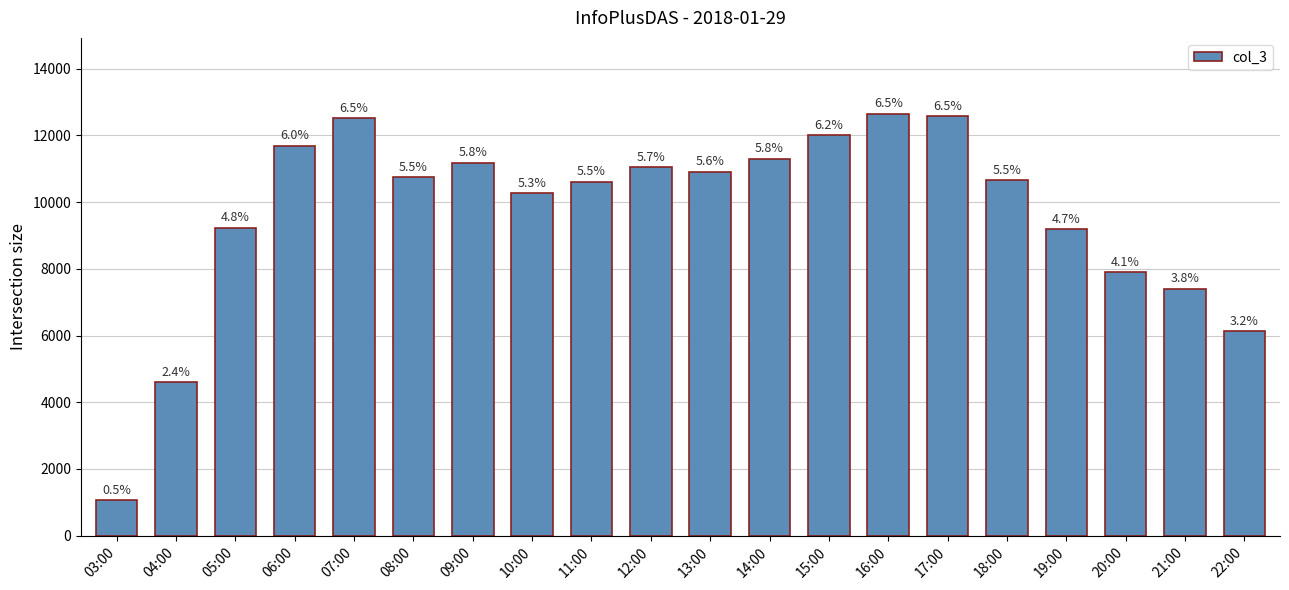

What is the difference between the second highest and minimum values?

11505